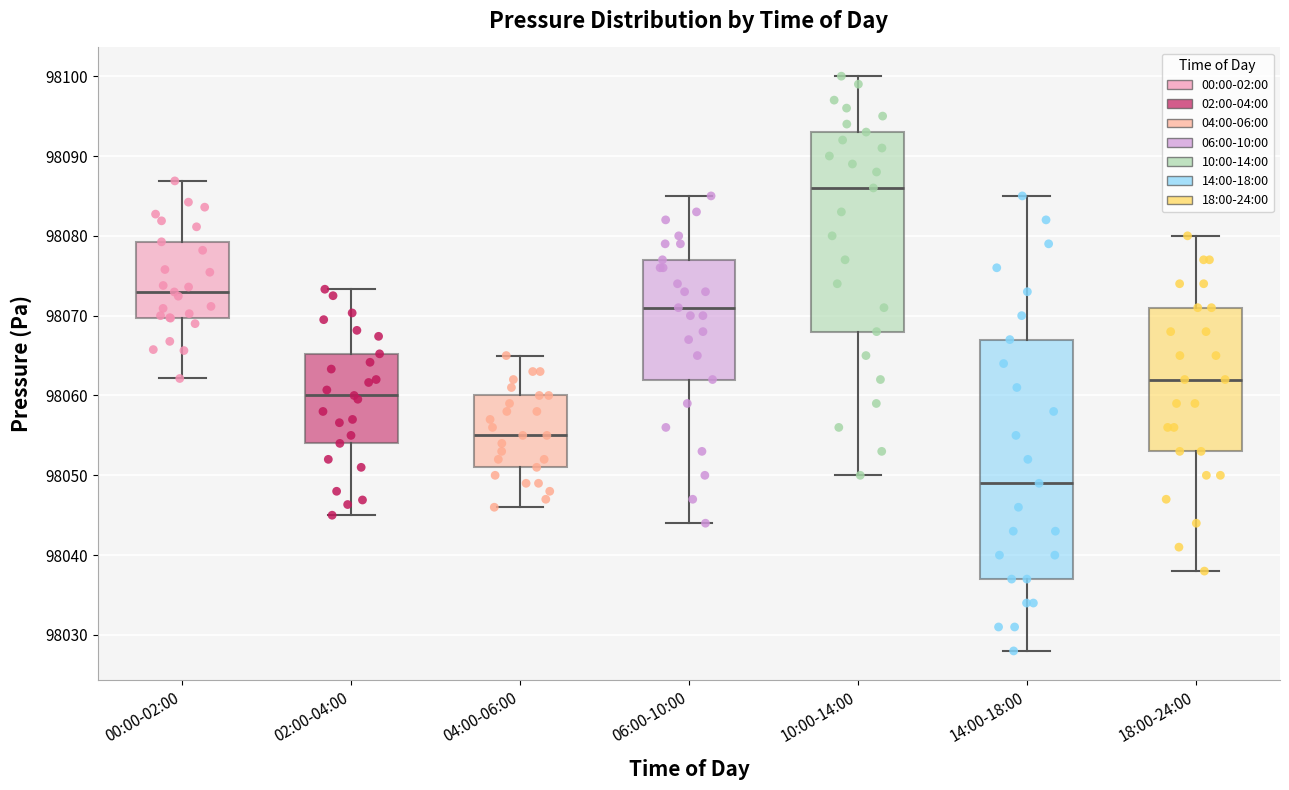

Reading left to right, transcribe this box plot: for each box, give where its median line is, the range the box spans, and where its two whiskers end, as read against the y-axis. The values are not printed on the chart, so give them approximately, as read against the axis.

00:00-02:00: median 98073, box 98070 to 98079, whiskers 98062 to 98087
02:00-04:00: median 98060, box 98054 to 98065, whiskers 98045 to 98073
04:00-06:00: median 98055, box 98051 to 98060, whiskers 98046 to 98065
06:00-10:00: median 98071, box 98062 to 98077, whiskers 98044 to 98085
10:00-14:00: median 98086, box 98068 to 98093, whiskers 98050 to 98100
14:00-18:00: median 98049, box 98037 to 98067, whiskers 98028 to 98085
18:00-24:00: median 98062, box 98053 to 98071, whiskers 98038 to 98080